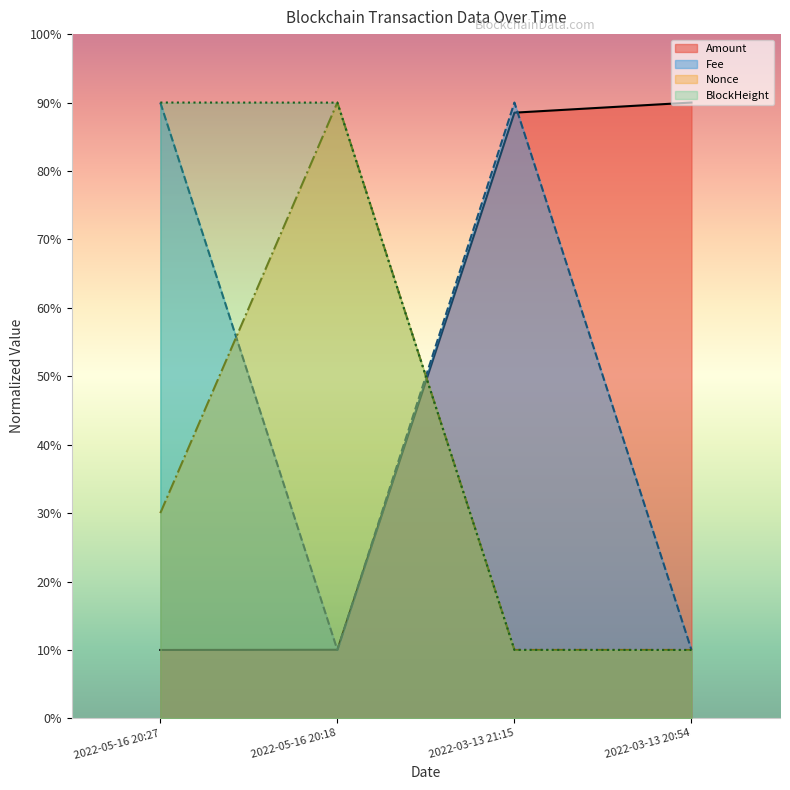

True or false: Amount and Nonce cross at least once.

True